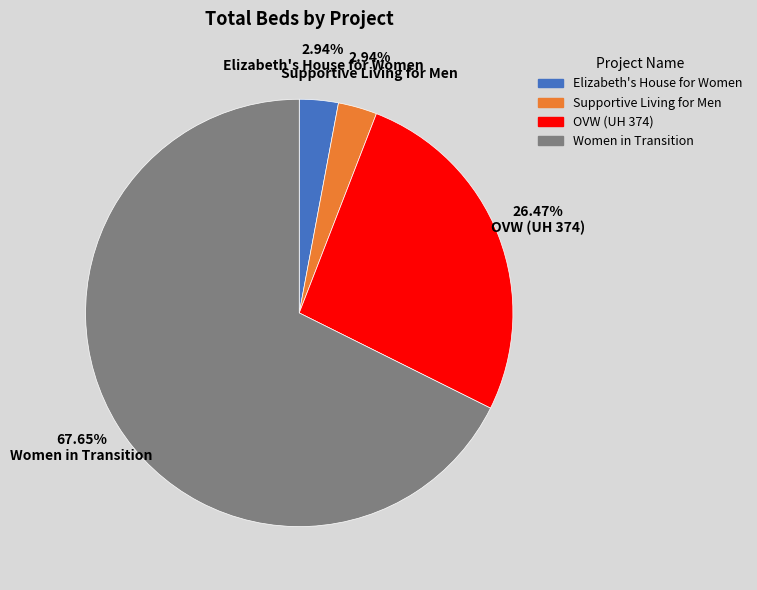

Which slice is the largest?

Women in Transition